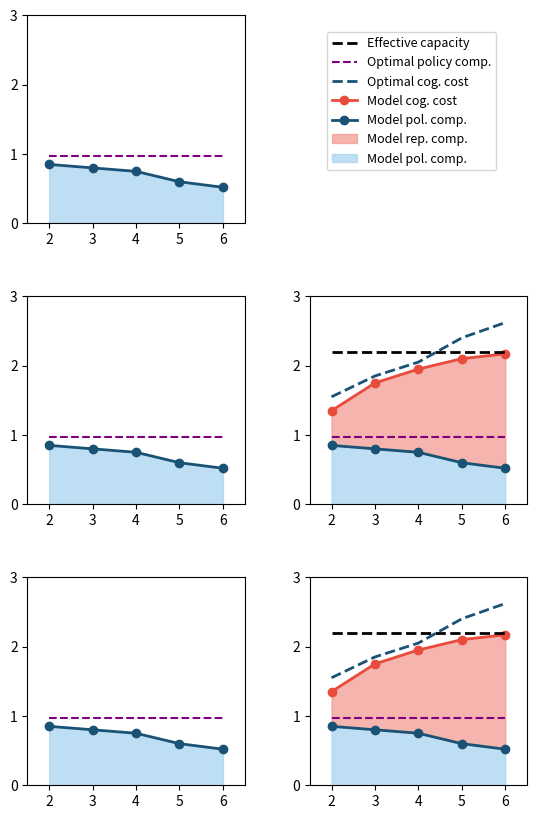

How many values in the Optimal cog. cost series are below 2?

2